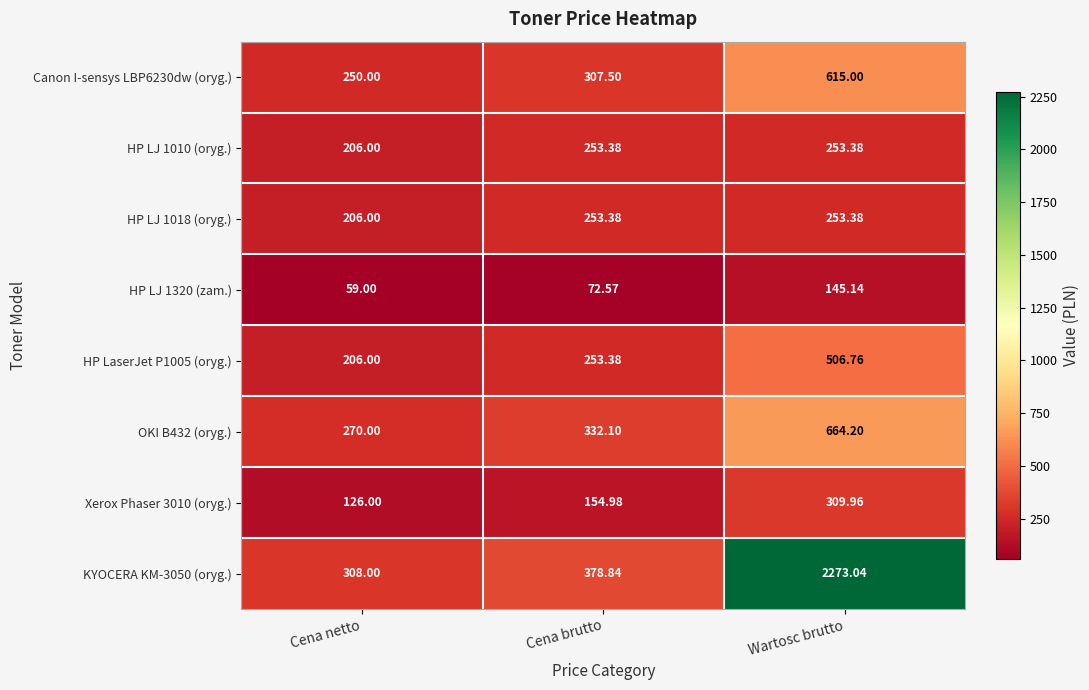

Which category has the lowest value in the Xerox Phaser 3010 (oryg.) series?

Cena netto